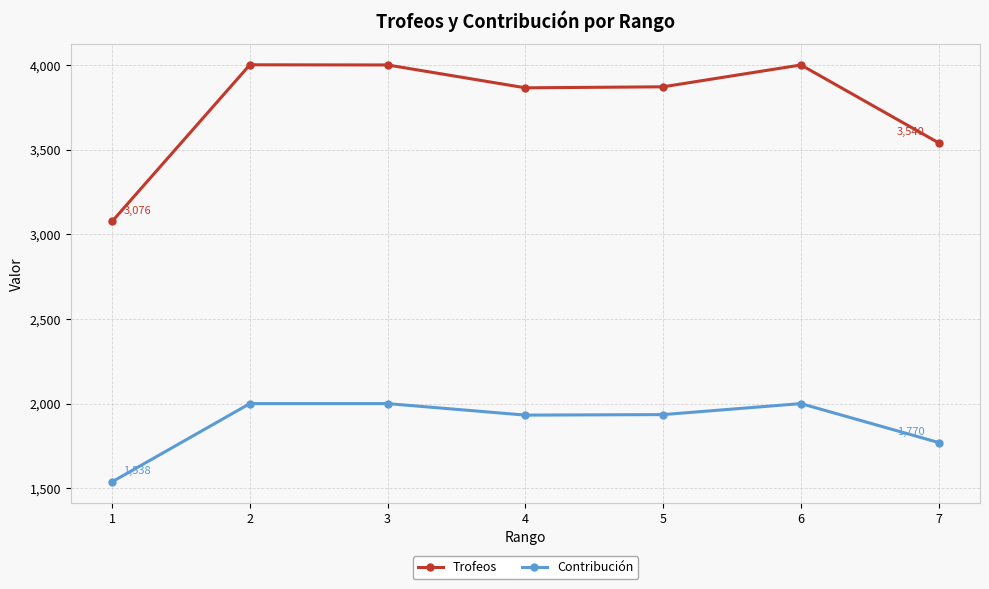

Which series has the widest spread of values?

Trofeos